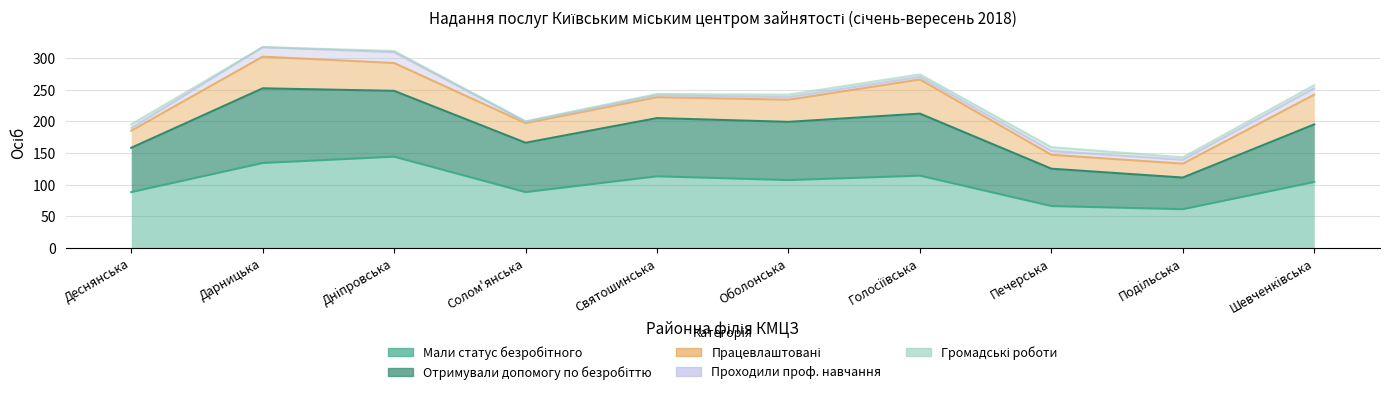

True or false: Мали статус безробітного and Проходили проф. навчання cross at least once.

False